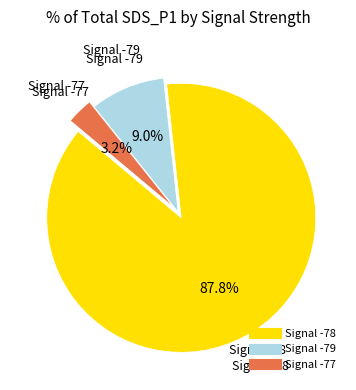

How many slices are in this pie chart?

3